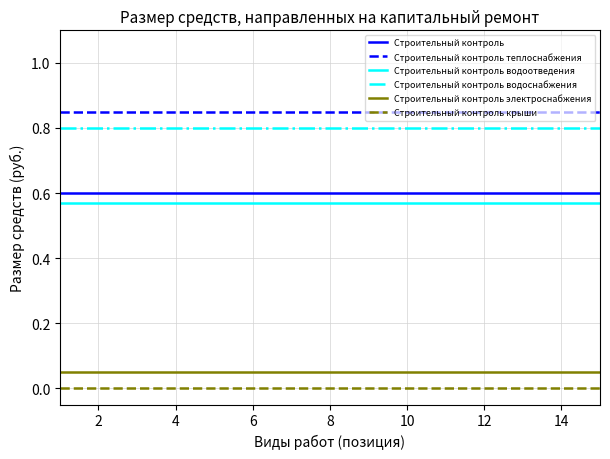

Which series has the largest total across all categories?

Строительный контроль теплоснабжения